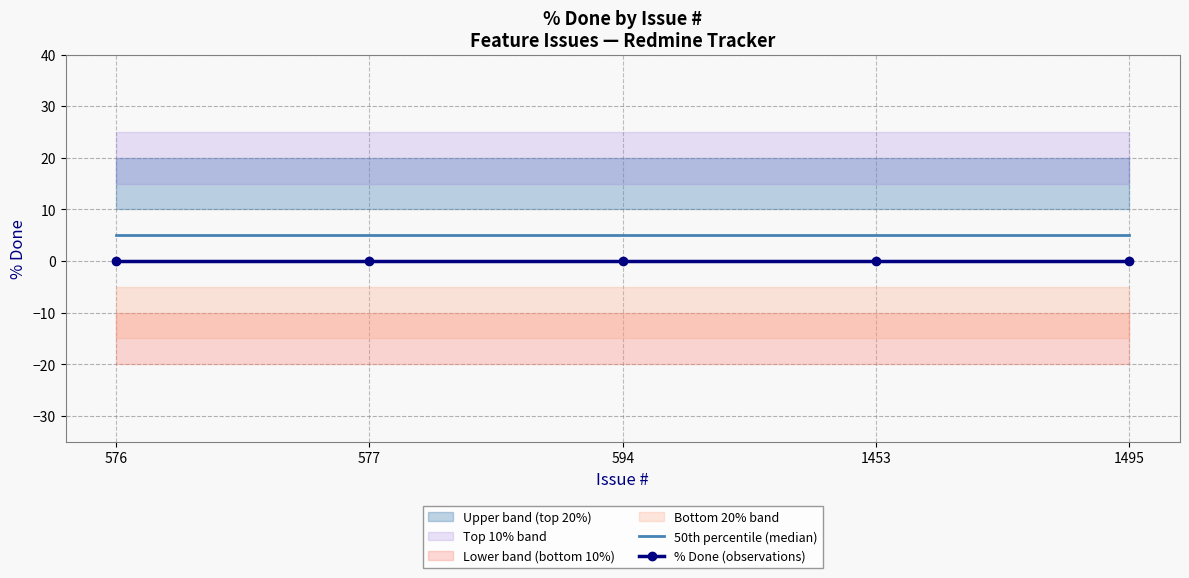

Is it true that 50th percentile (median) equals 8 at 576?

False